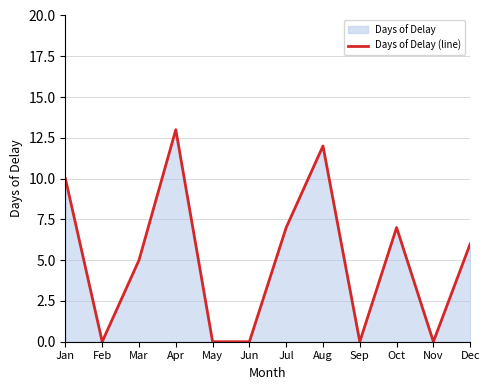

Where does the data first go above 6?

Jan